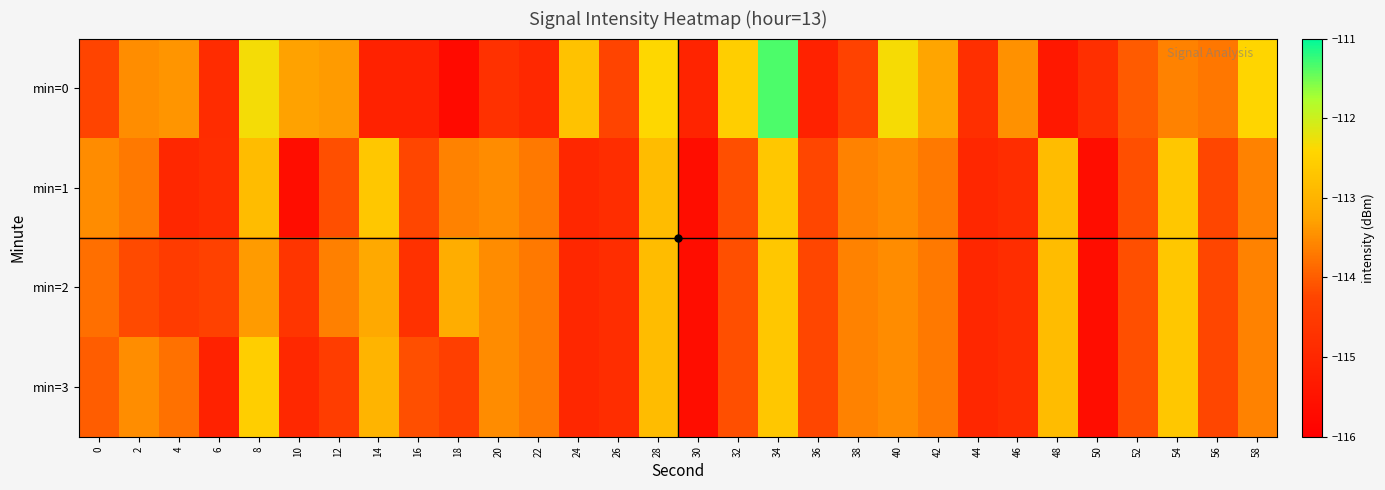

Between 20 and 40, which is larger?

40